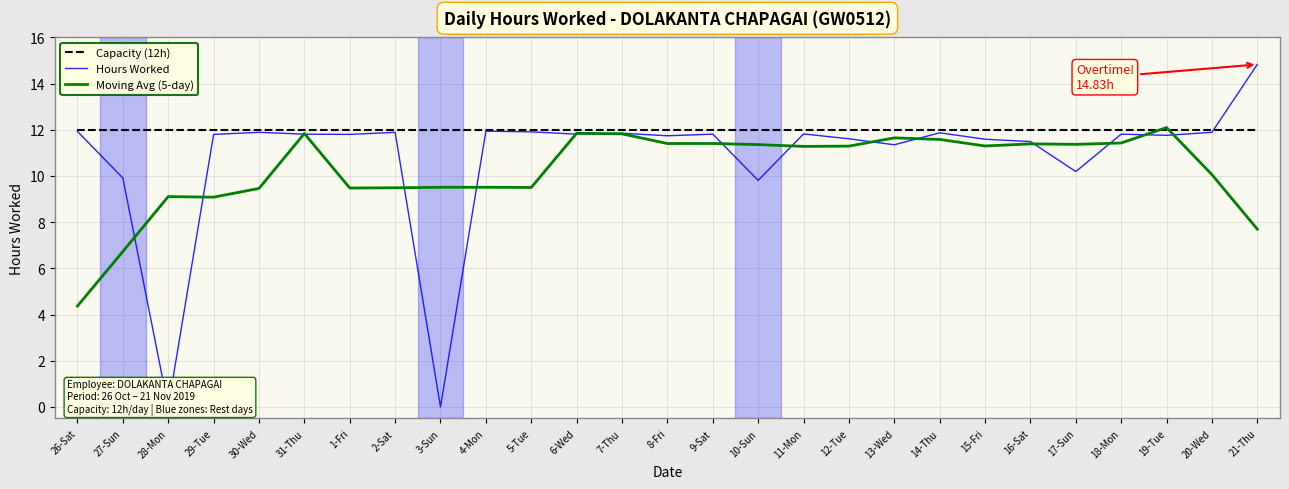

List the labels in order of Moving Avg (5-day) value, smallest first.

26-Sat, 27-Sun, 21-Thu, 29-Tue, 28-Mon, 30-Wed, 1-Fri, 2-Sat, 5-Tue, 3-Sun, 4-Mon, 20-Wed, 11-Mon, 12-Tue, 15-Fri, 10-Sun, 17-Sun, 16-Sat, 8-Fri, 9-Sat, 18-Mon, 14-Thu, 13-Wed, 7-Thu, 31-Thu, 6-Wed, 19-Tue